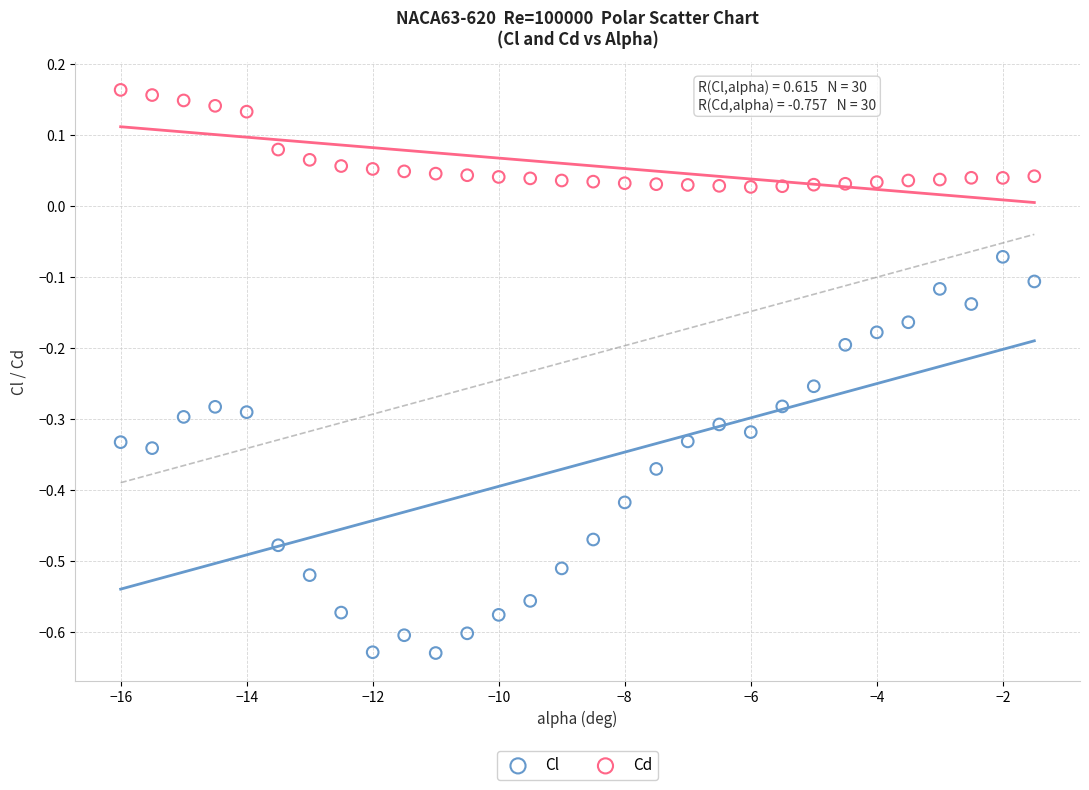

Across all data points, what is the range of X values (max minus min)?

14.5